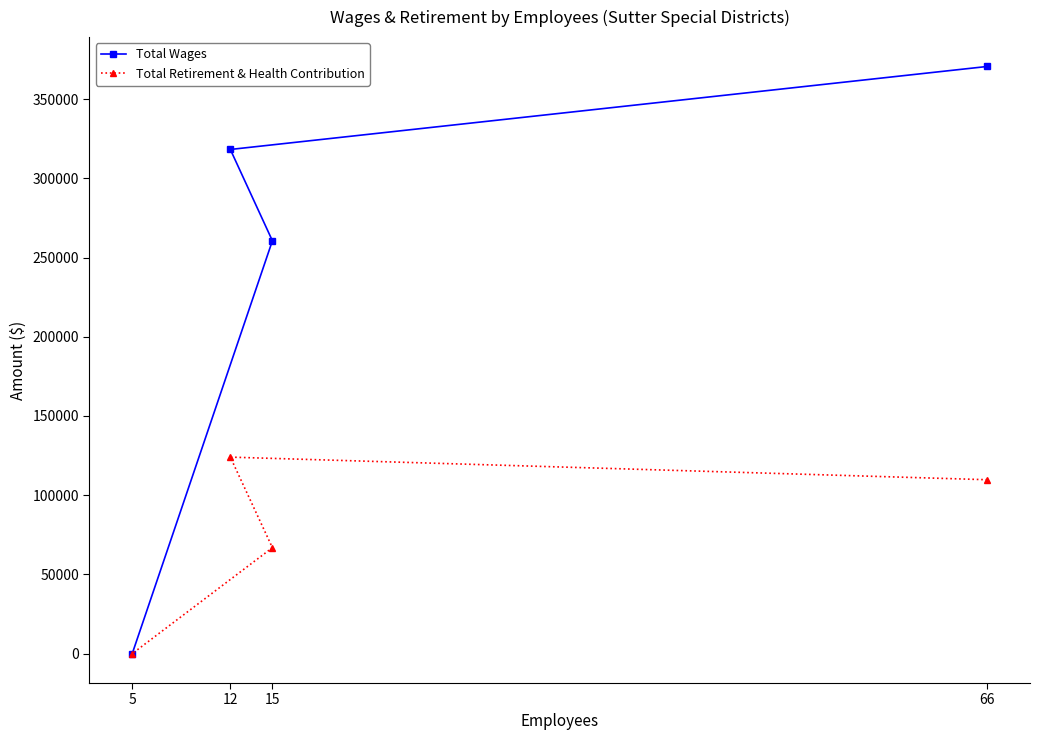

How many lines are shown in the chart?

2